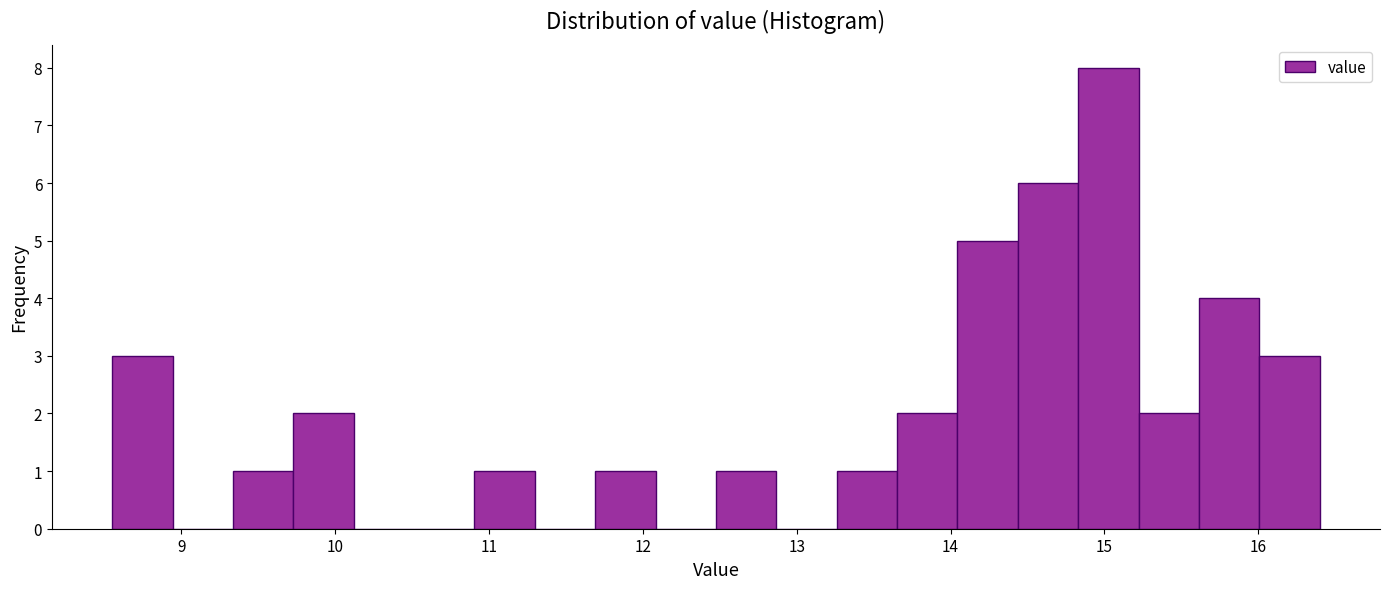

Read against the x-axis, roughly where is the centre of the tallest bar?

15.0